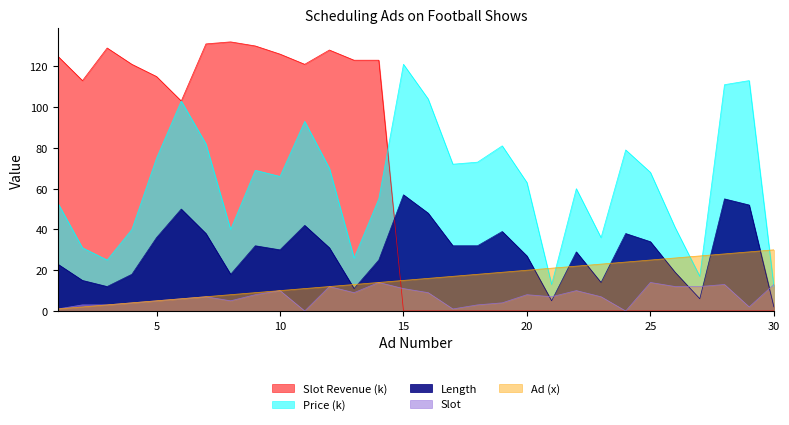

Where is the first local minimum for Slot?

8